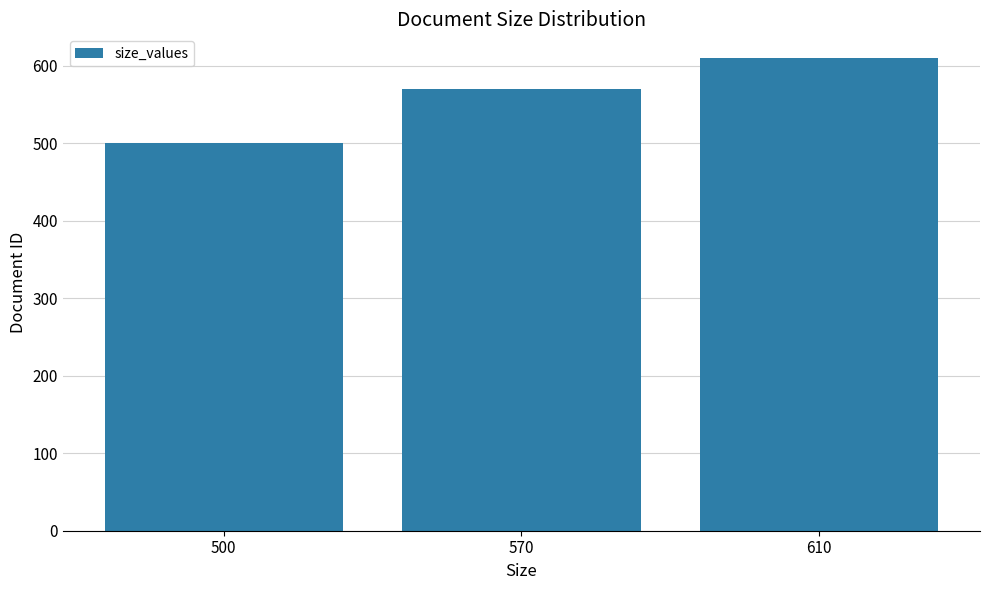

Approximately how many times larger is the value at 570 compared to 610?

0.9